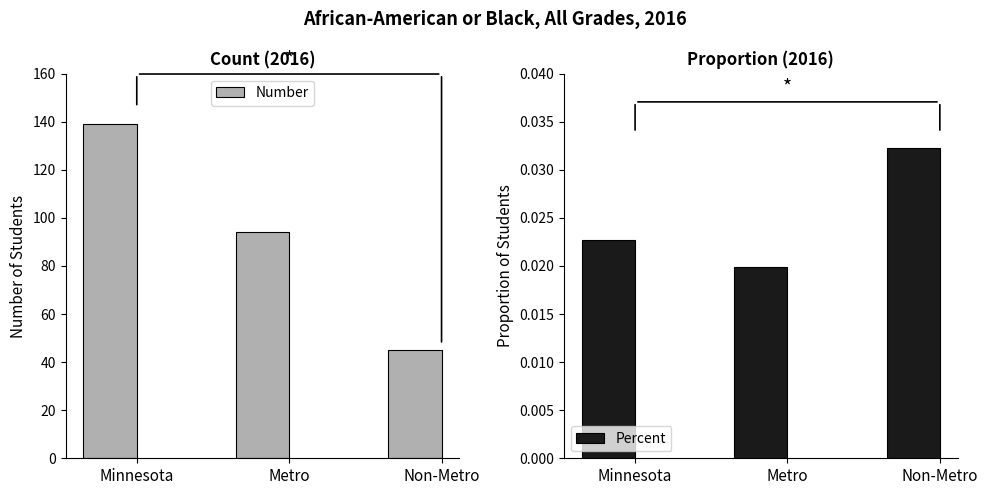

At Metro, list the series in order from smallest to largest.

Percent, Number